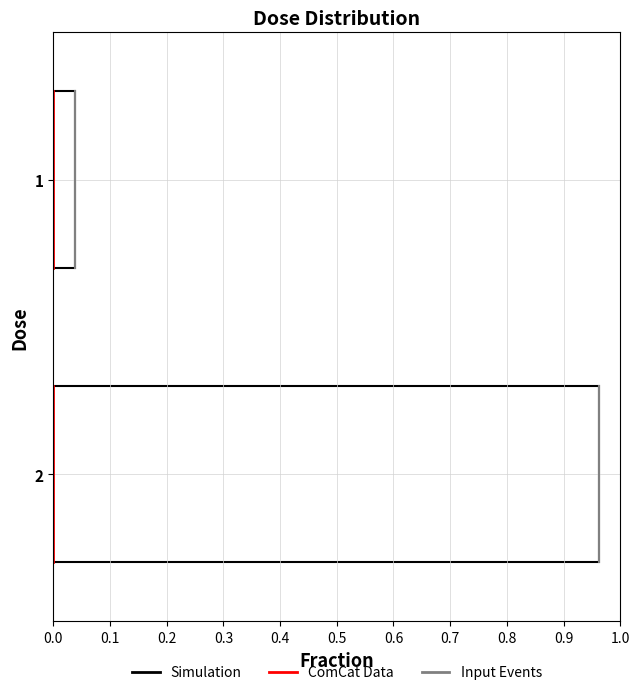

What is the change in value from 1 to 2?

+0.9